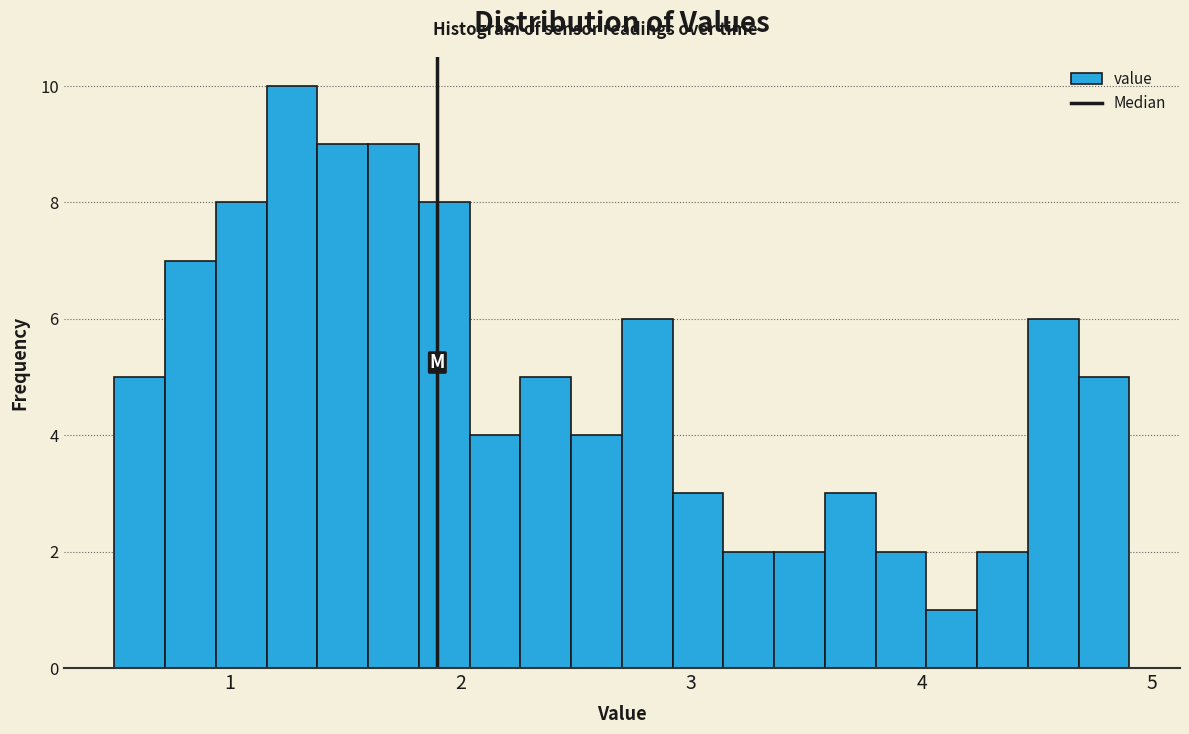

Around what value on the x-axis is the tallest bar? Give the approximate position of its centre, as read against the axis.

1.3